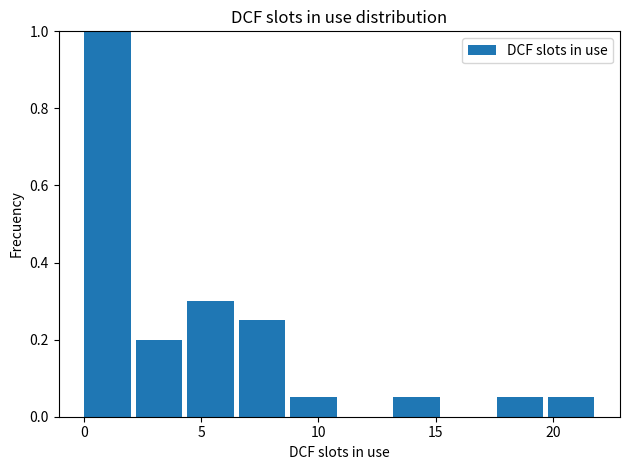

Which range on the x-axis has the tallest bar?

0.0 to 2.2